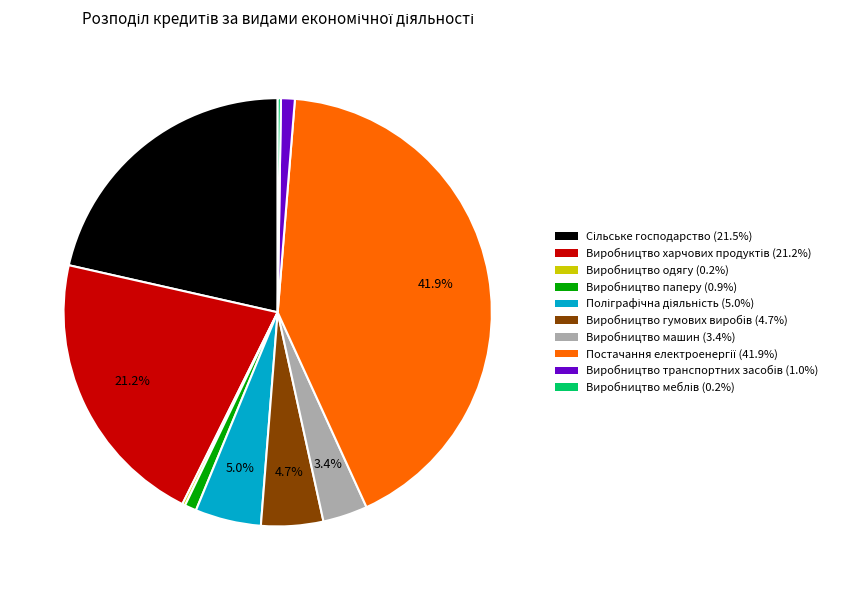

Is there any slice that represents more than half of the pie?

No